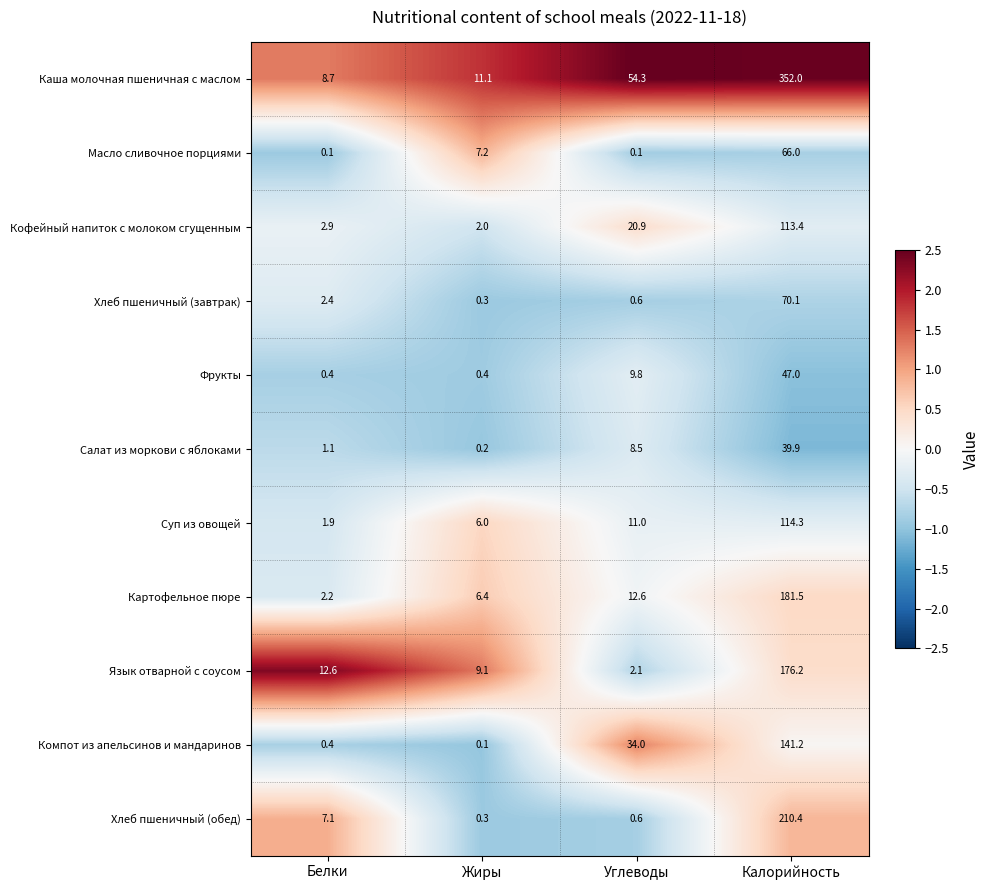

How many series are shown in this chart?

11